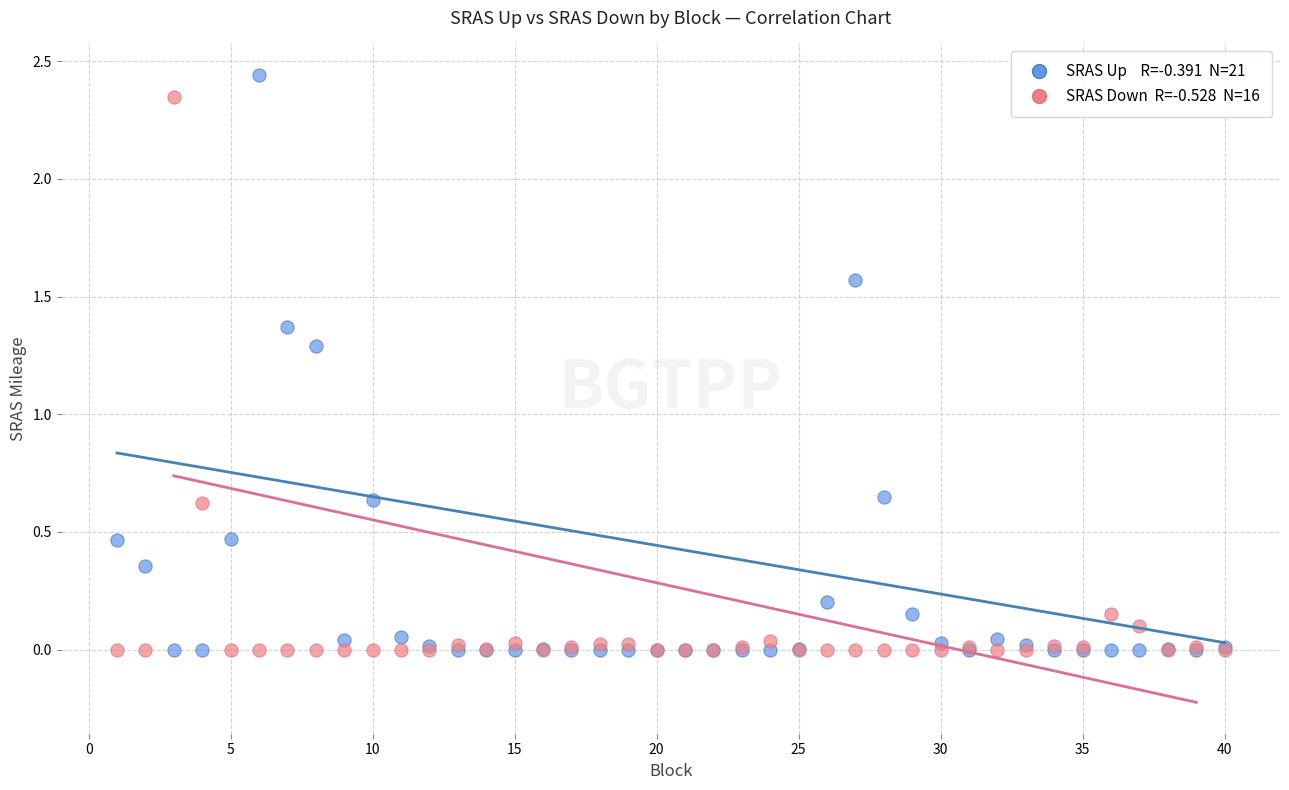

Across all series, what Y value is closest to 1?

1.3